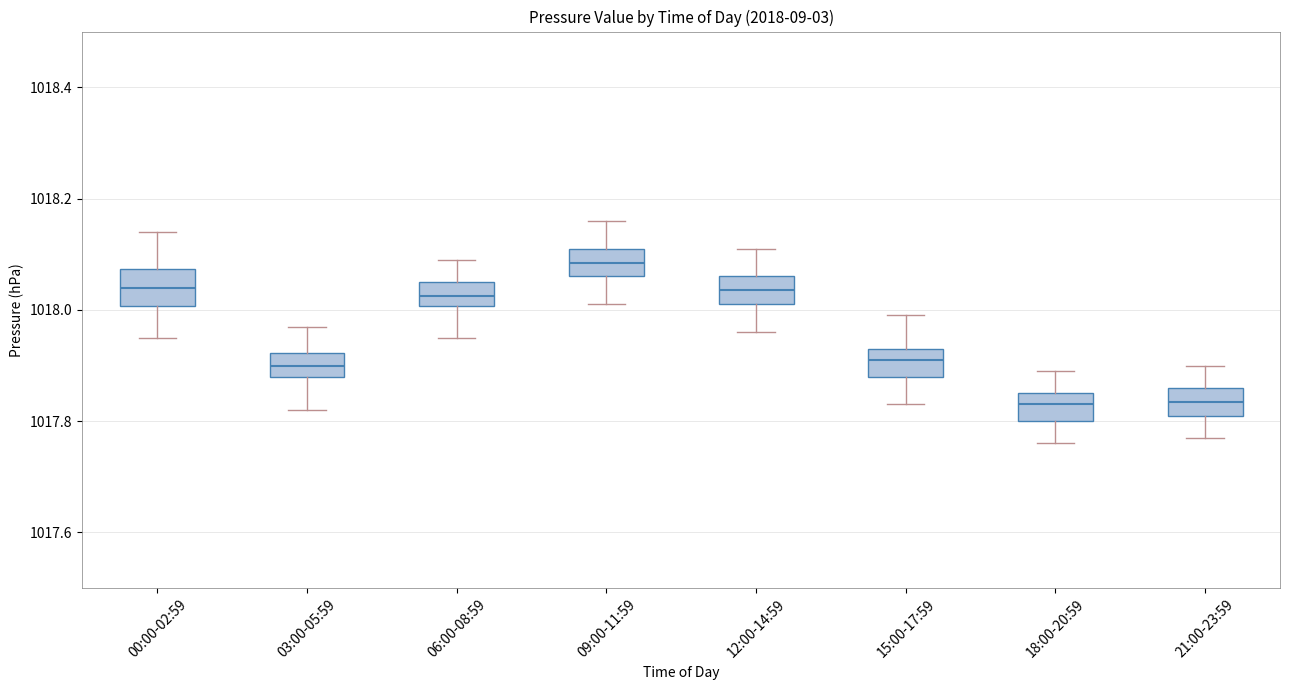

Which box has the highest median line?

09:00-11:59